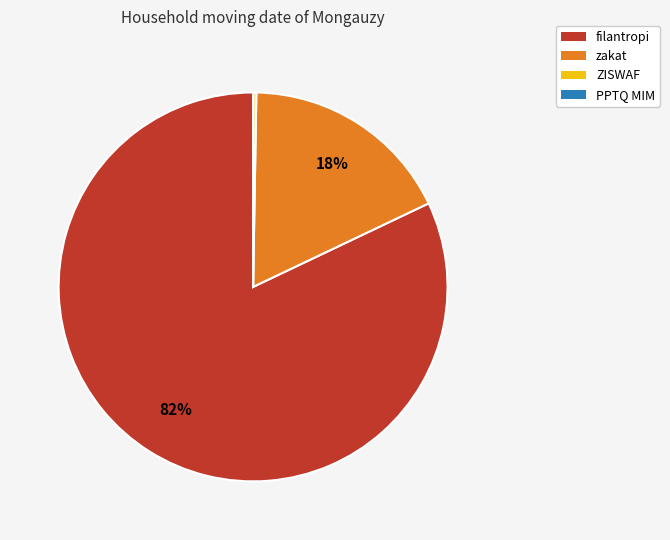

Which category has the biggest portion of the pie?

filantropi